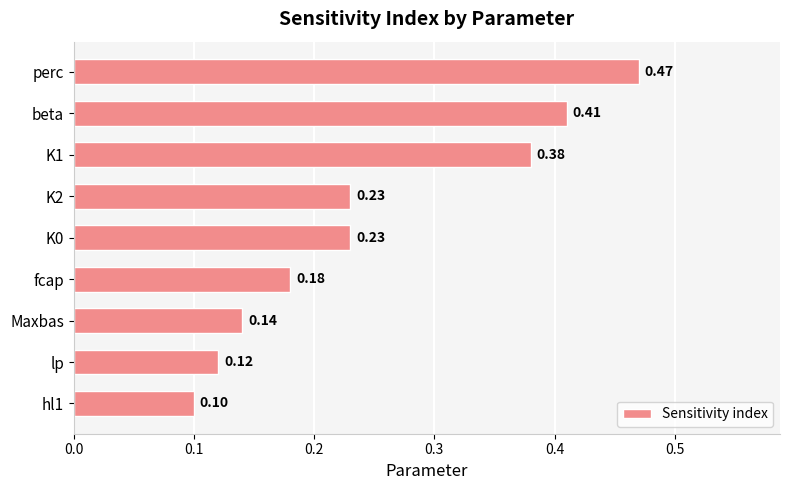

Are the bars grouped side by side (vs. stacked)?

No